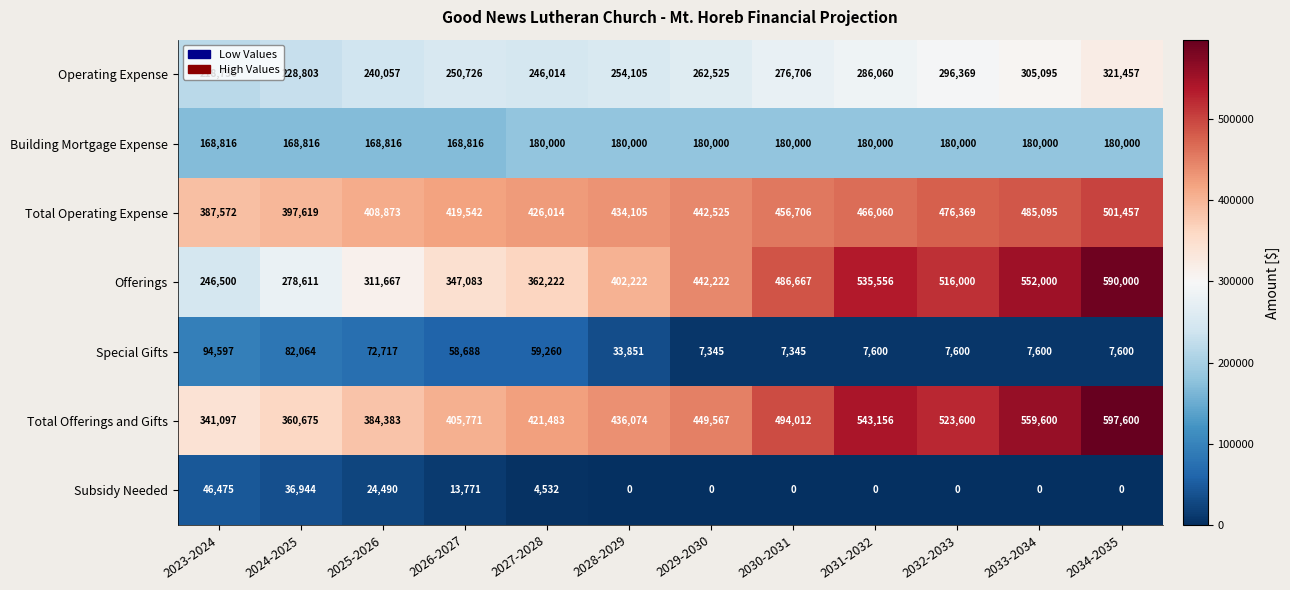

The value of Operating Expense at 2034-2035 is 321457. True or false?

True